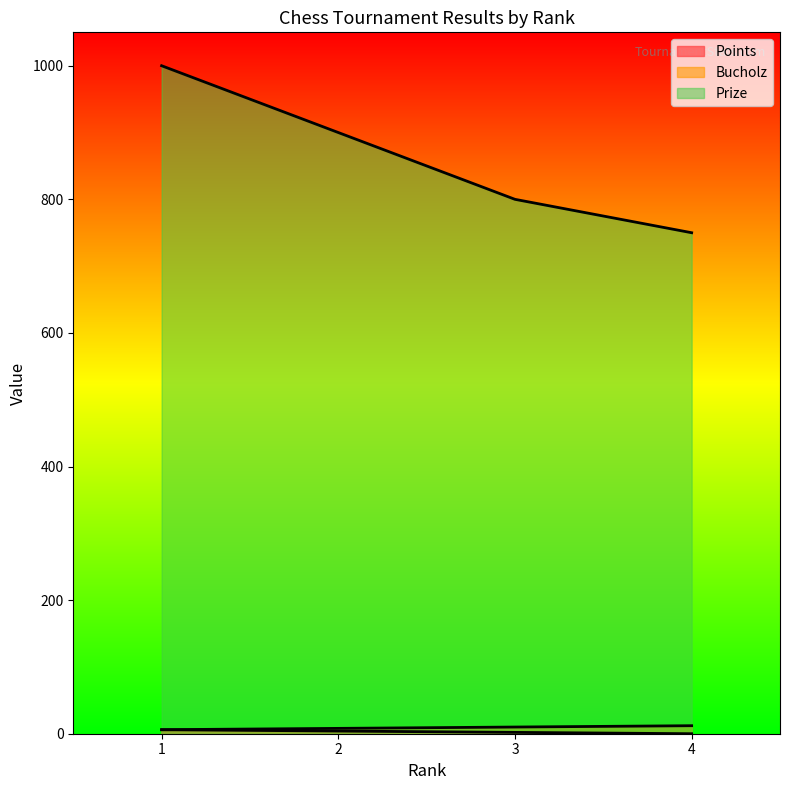

What is the average value of the Points series?

3